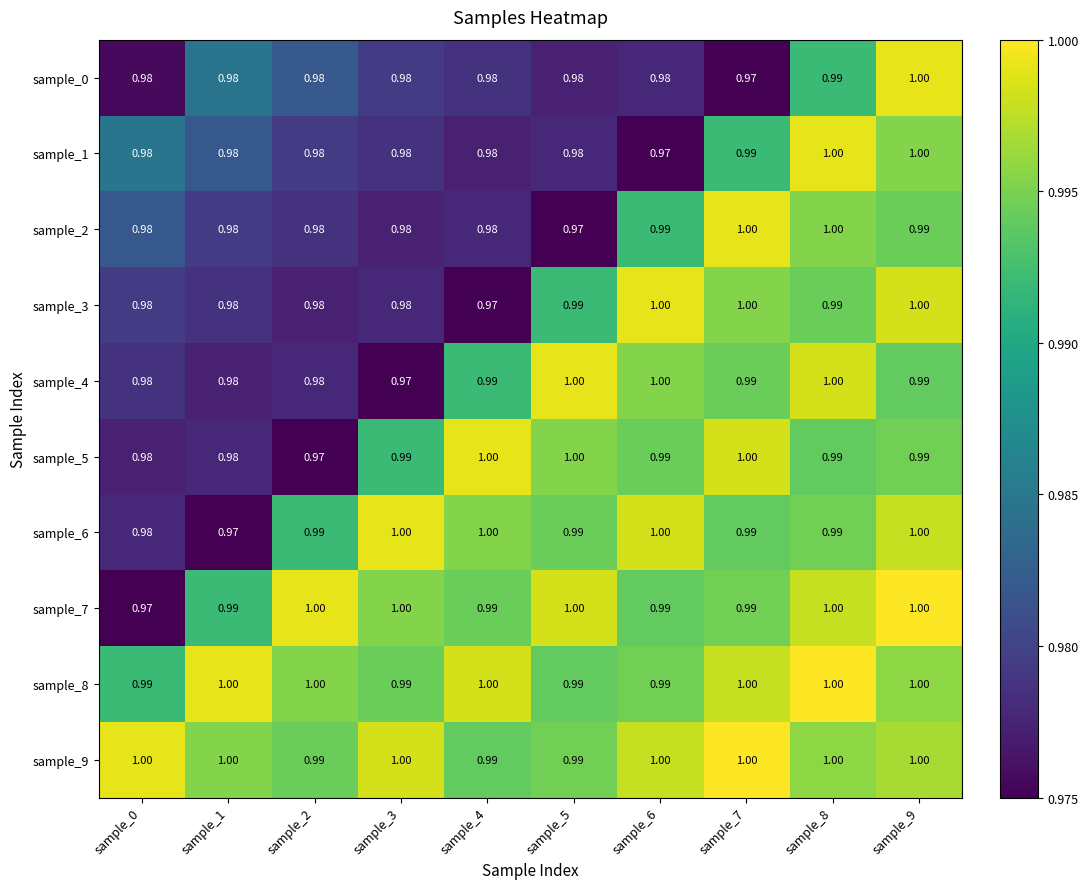

Is the value of sample_1 at sample_5 greater than the value of sample_7 at sample_2?

No